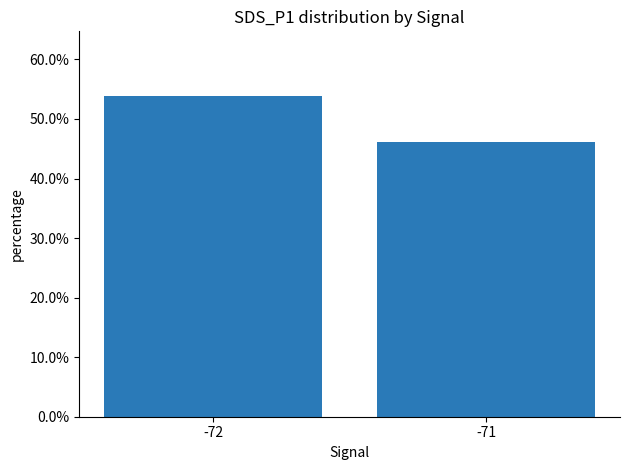

Is it true that the value at -71 is 0.8?

False